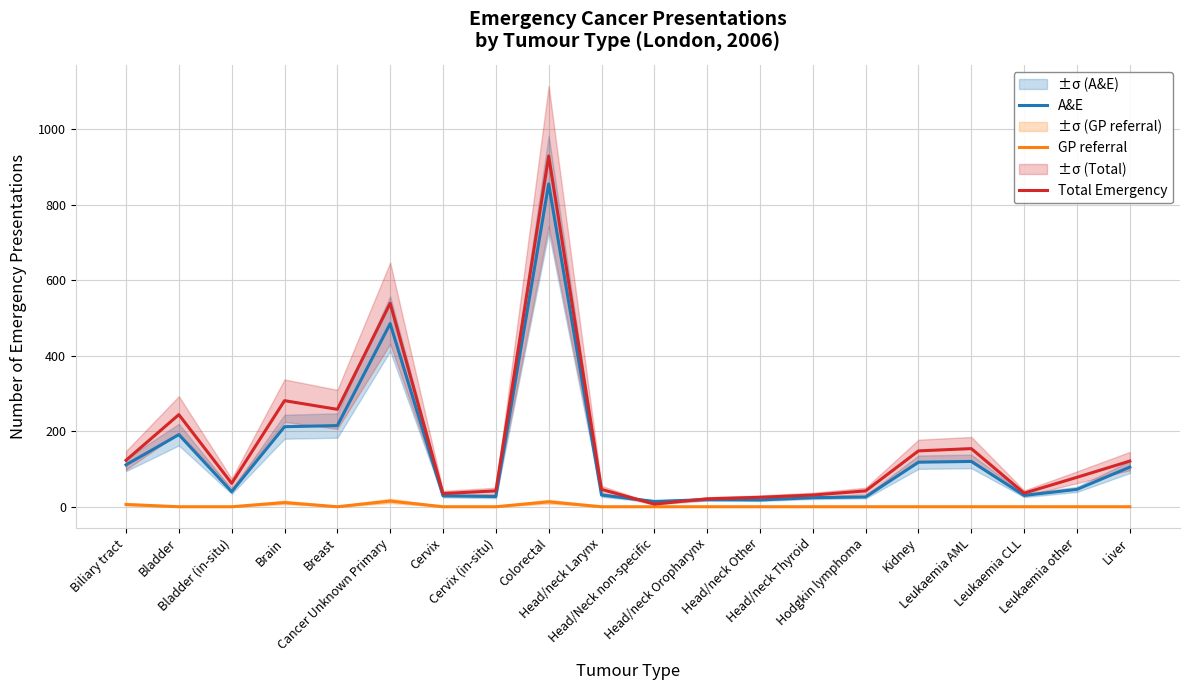

What are all the series names shown in the legend?

A&E, GP referral, Total Emergency